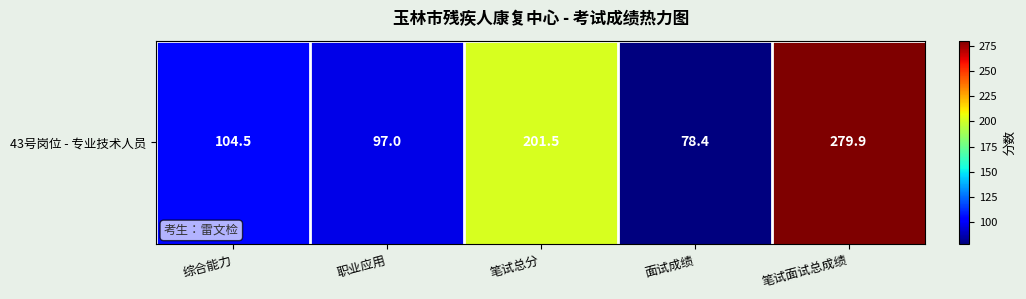

Between 笔试面试总成绩 and 笔试总分, which is larger?

笔试面试总成绩